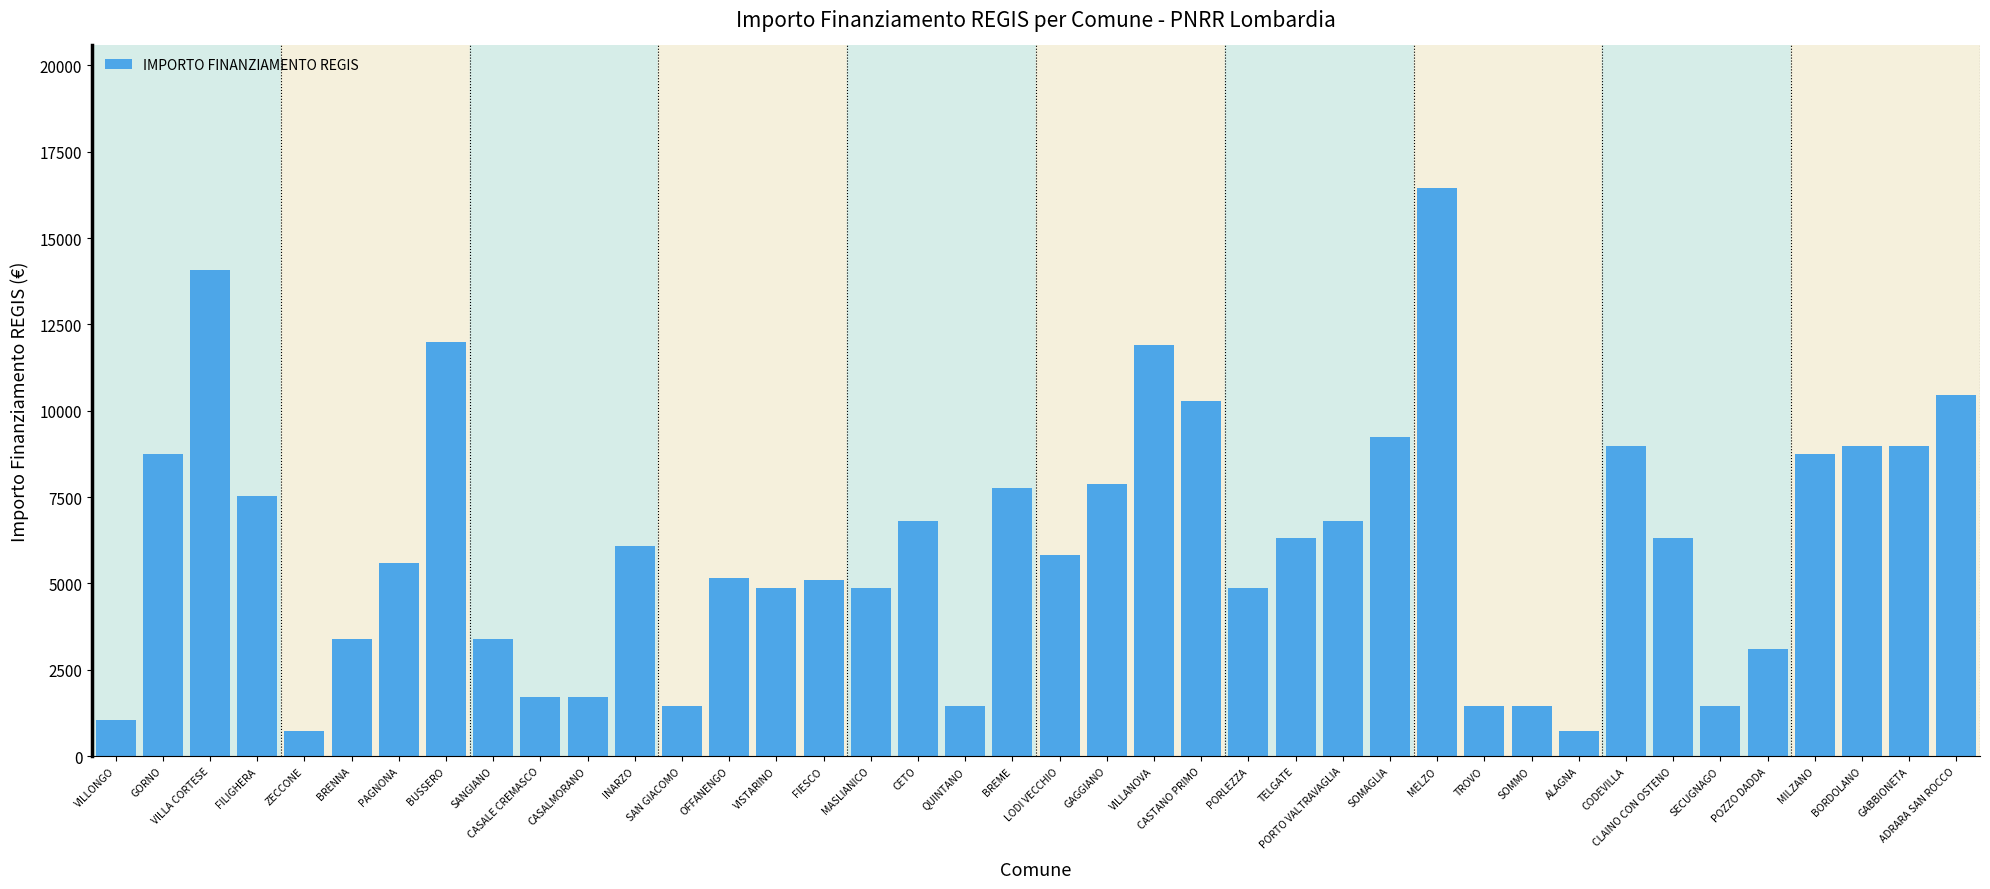

What is the sum of the values at VISTARINO and GABBIONETA?

13851